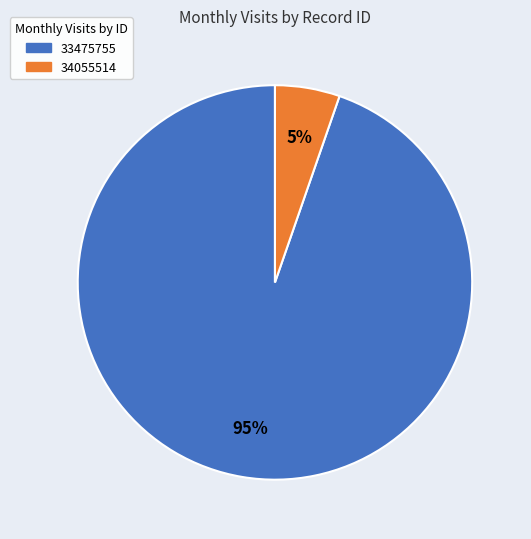

What is the majority slice?

33475755